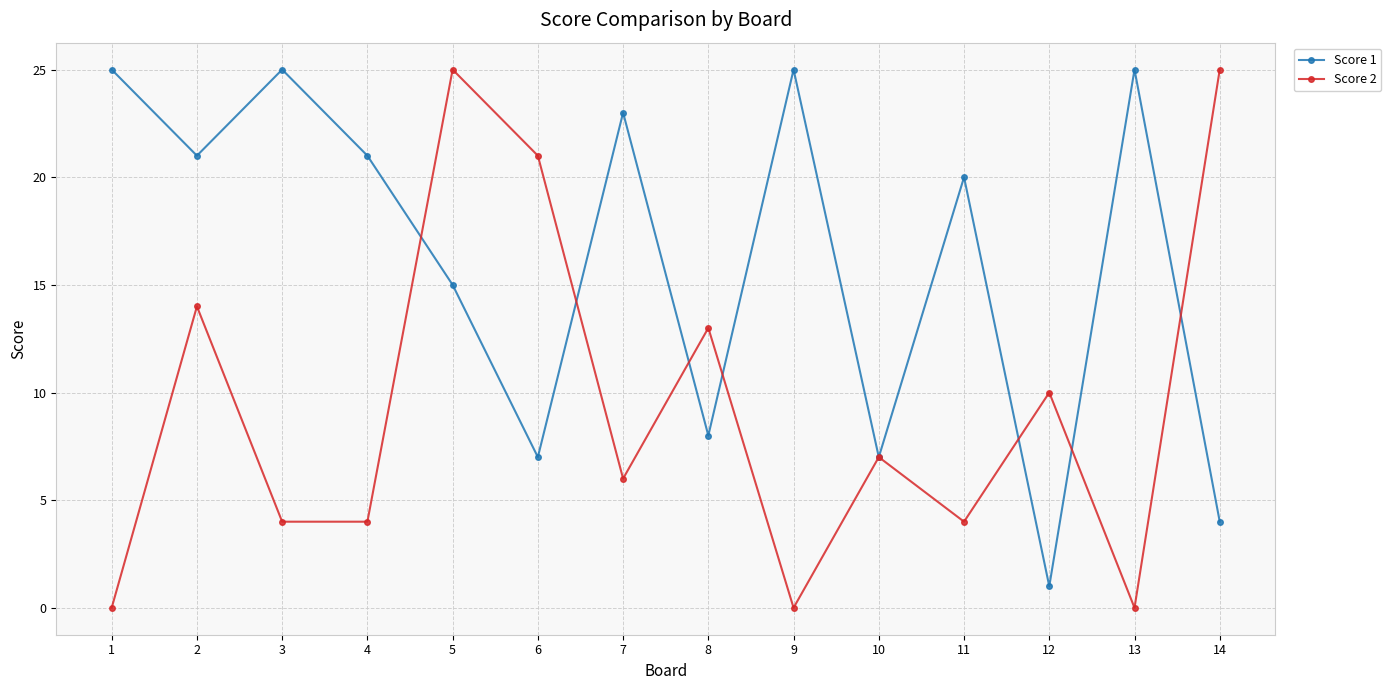

How many lines are shown in the chart?

2